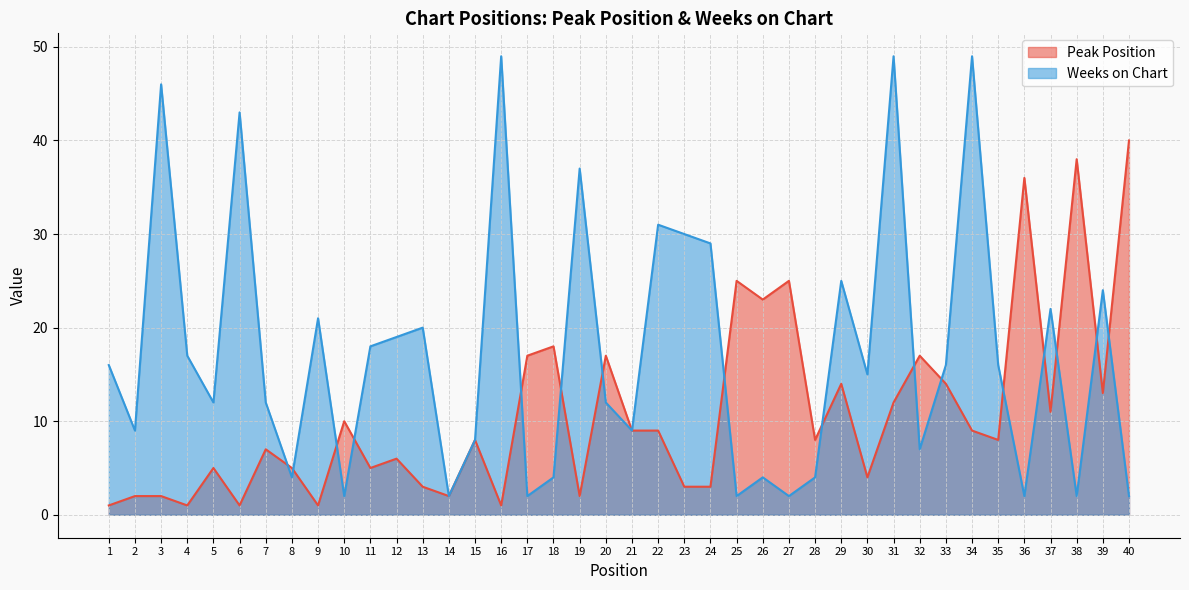

At which category is the sum across all series the highest?

31